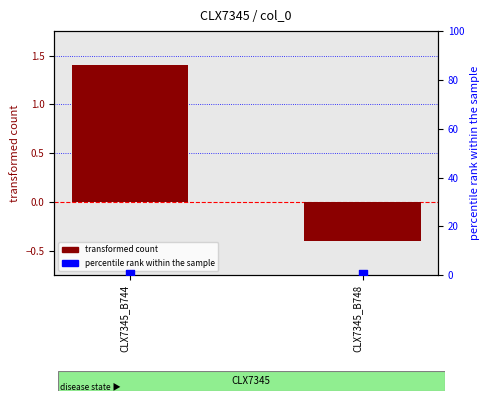

At which category is the sum across all series the highest?

CLX7345_B744